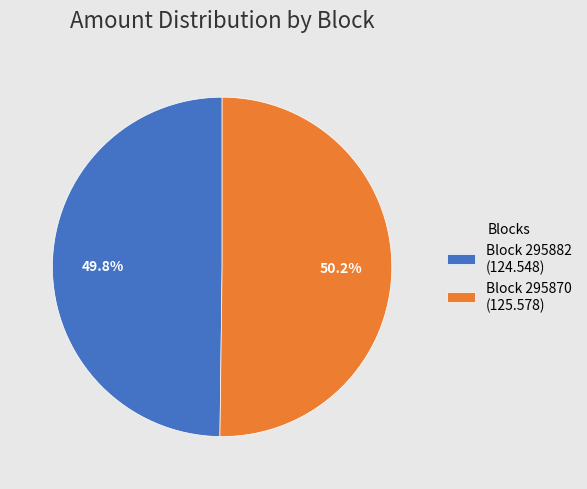

Combined, do Block 295870 (125.578) and Block 295882 (124.548) account for over 50%?

Yes